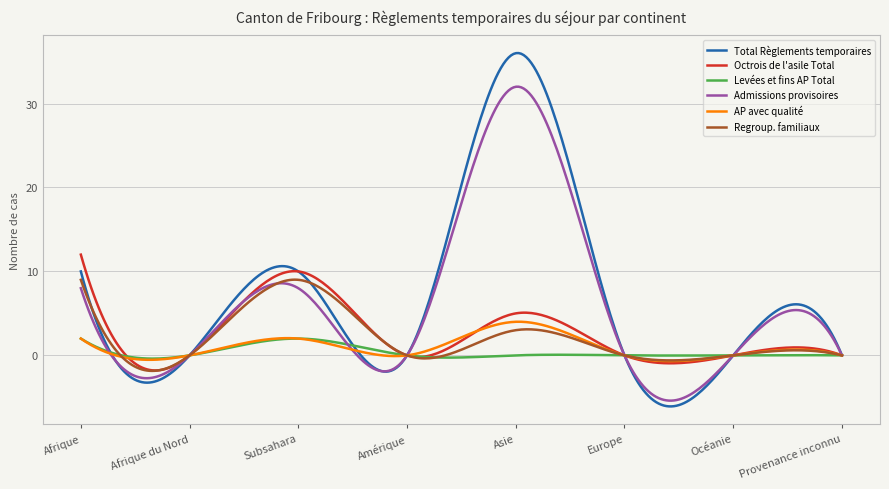

True or false: Admissions provisoires and AP avec qualité intersect in this chart.

True